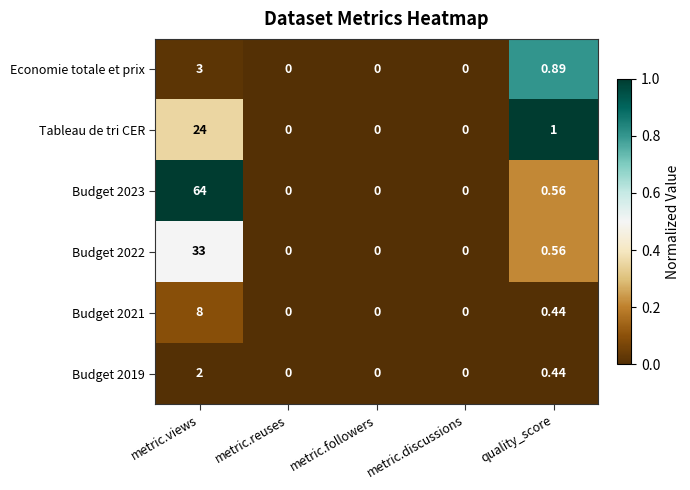

At which label is Budget 2021 closest to 4?

quality_score